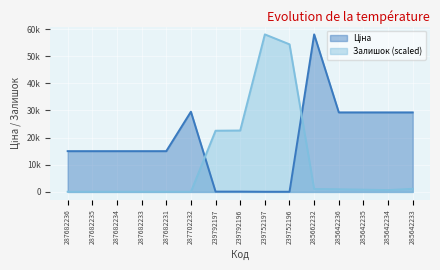

What is the label of the 6th point from the left?

287702232